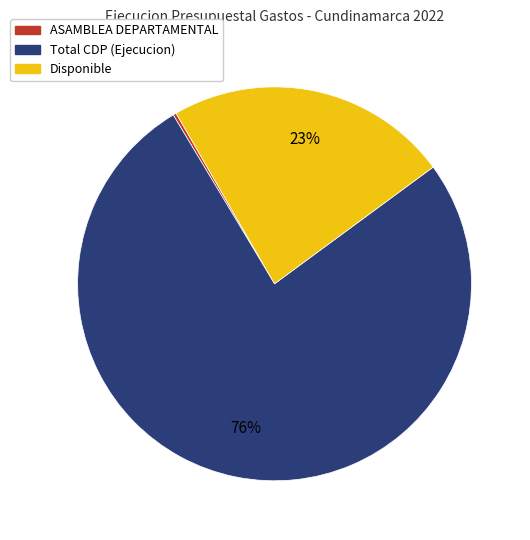

What is the largest slice in the pie chart?

Total CDP (Ejecucion)